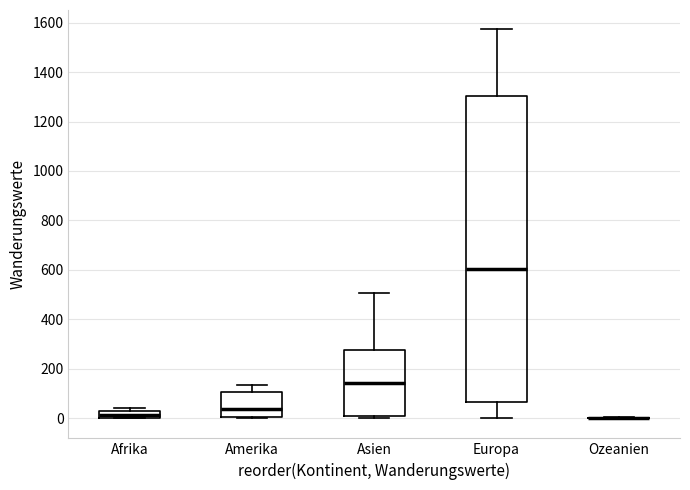

Which box is the tallest, from its lower edge to its upper edge?

Europa